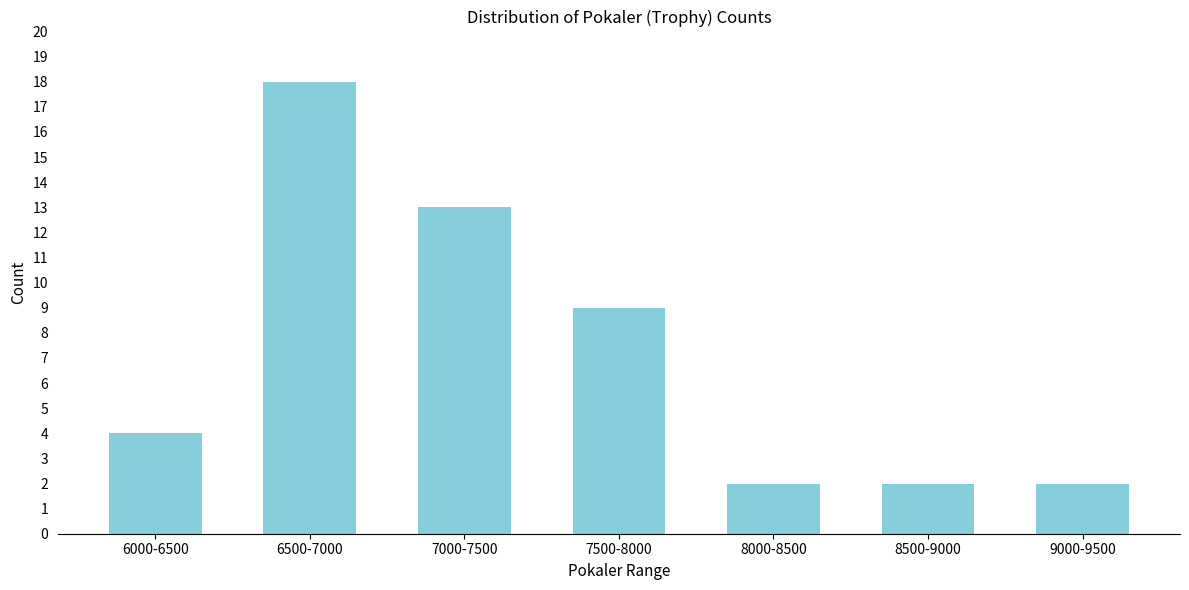

Reading right to left, what are all the values shown in this chart?

2	2	2	9	13	18	4